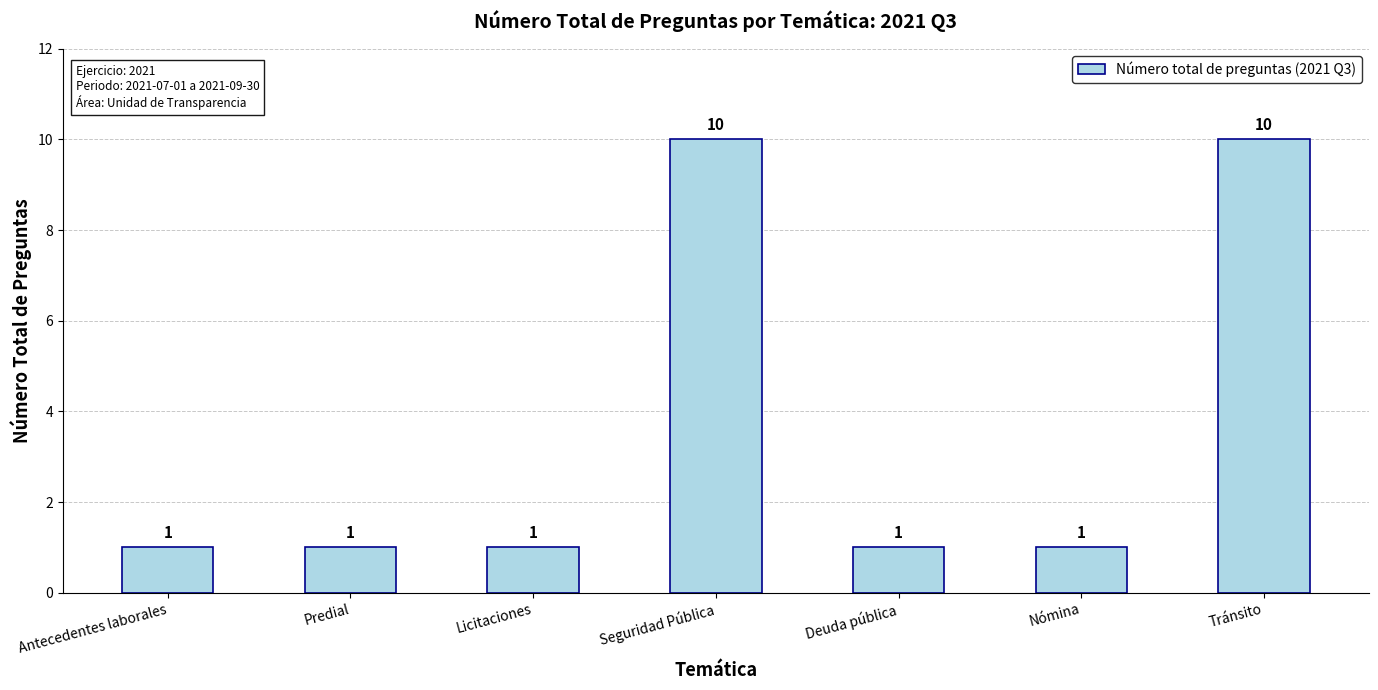

How many values are between 1 and 10?

7